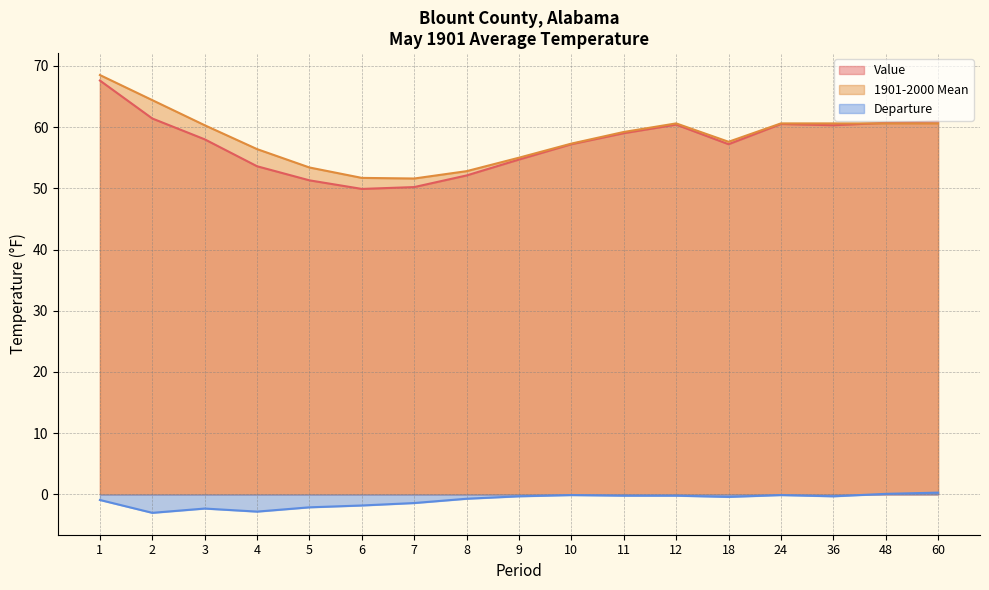

Which series has the largest range (max minus min)?

Value